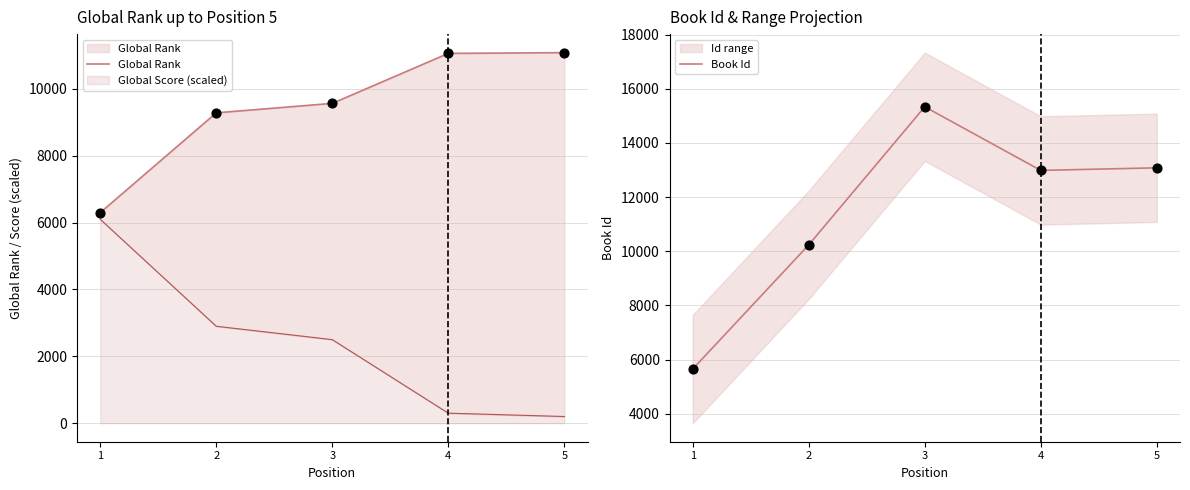

Which series has the widest spread of Y values?

Book Id